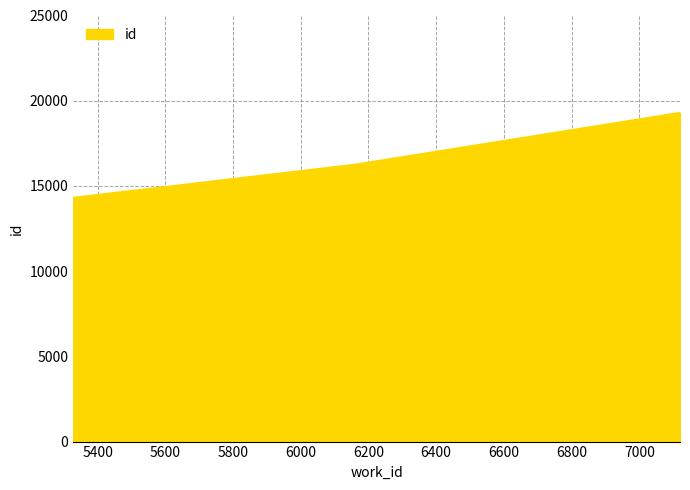

Reading right to left, extract all data points from this chart.

19289	16253	14302